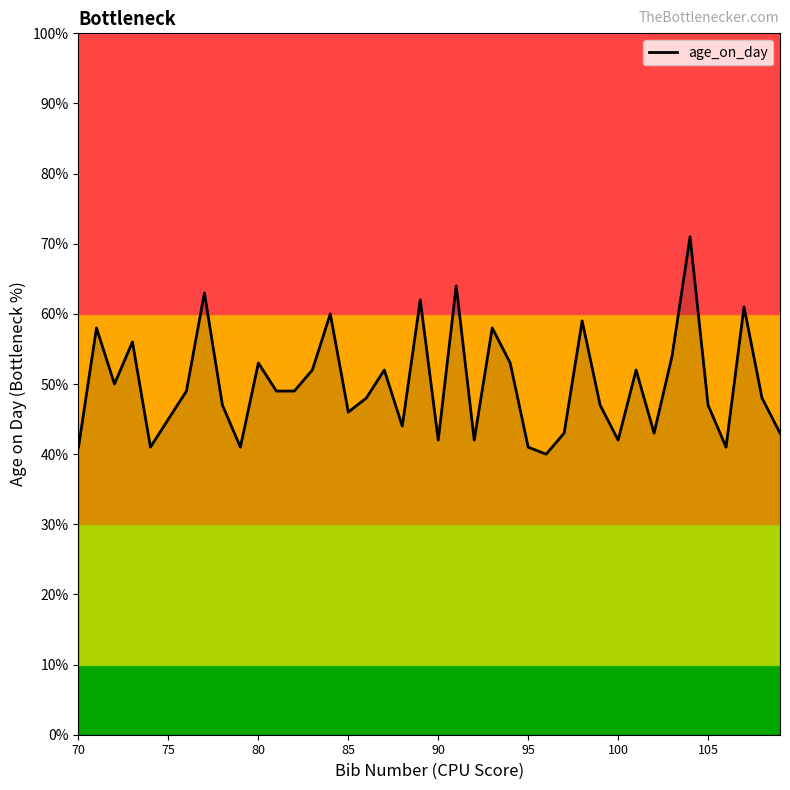

The age_on_day series shows 63 at 105. True or false?

False